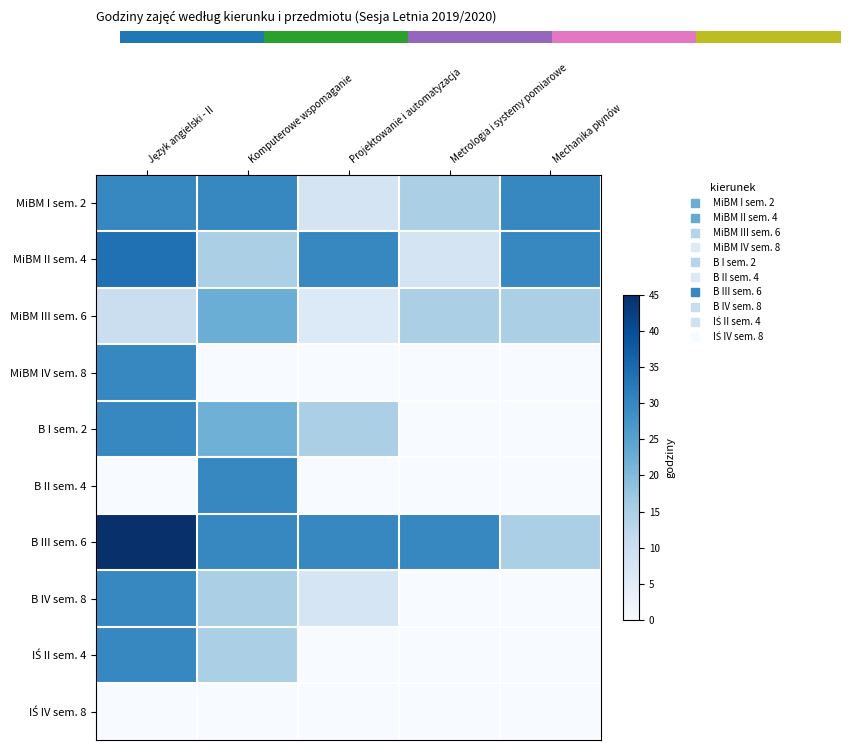

At how many categories does at least one series exceed 26?

5